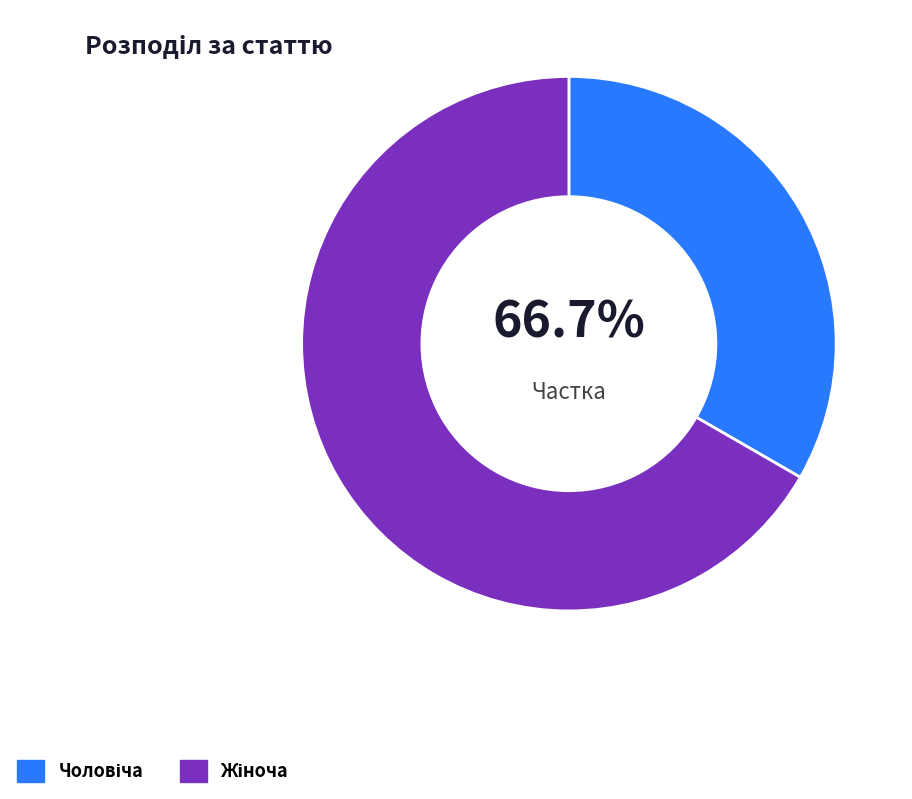

Is it true that Жіноча is 67% of the pie?

True